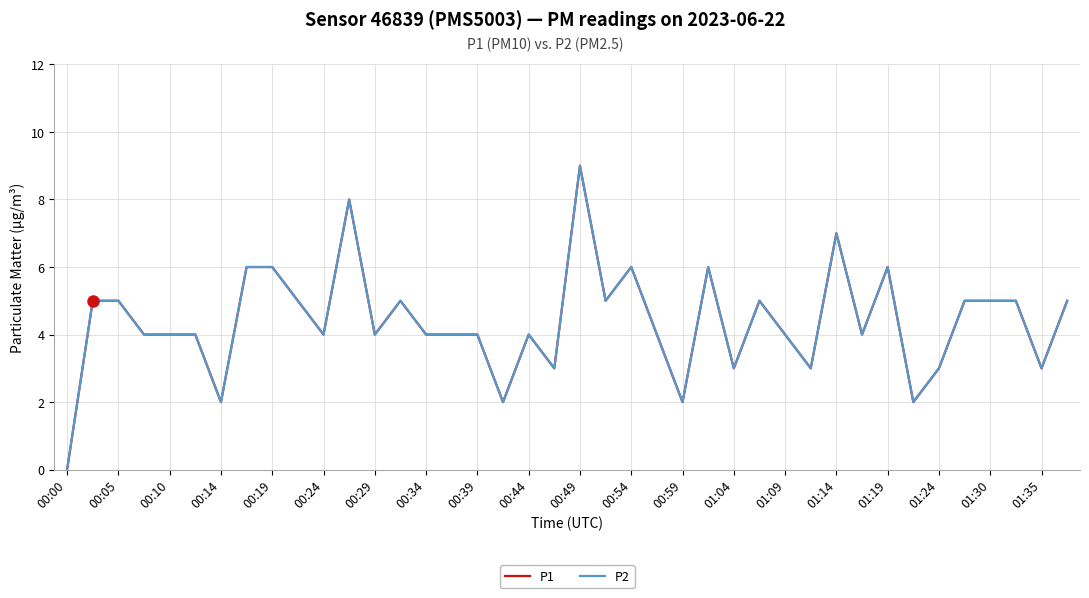

Does the chart display data point markers on the line(s)?

No